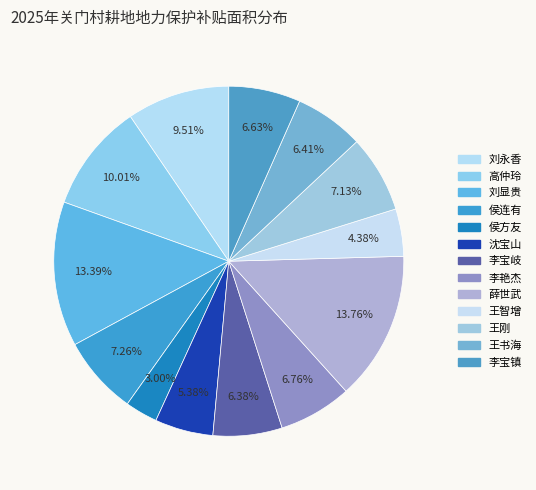

Count the number of slices in the pie.

13